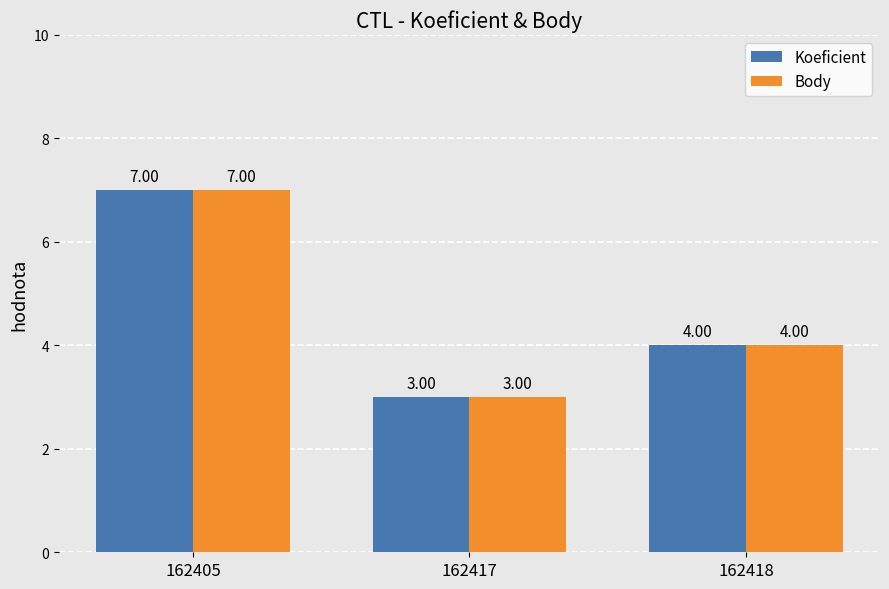

What is the difference between the Body values at 162405 and 162417?

4